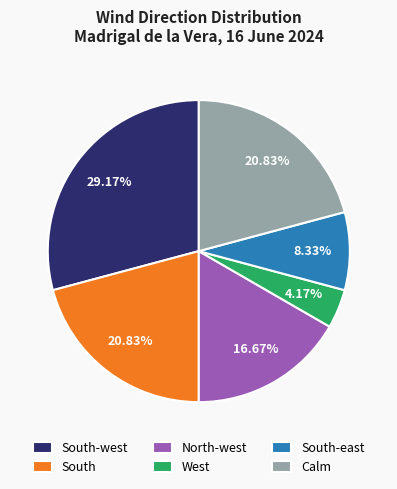

Which slice is the largest?

South-west